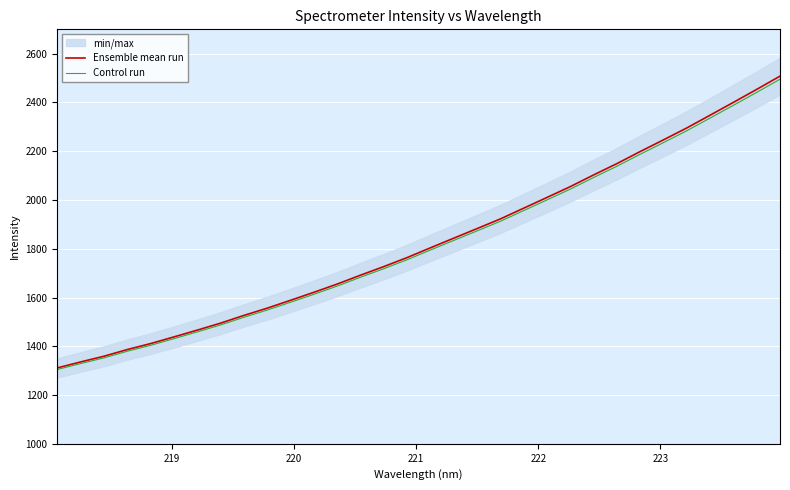

True or false: Ensemble mean run and Control run cross at least once.

False